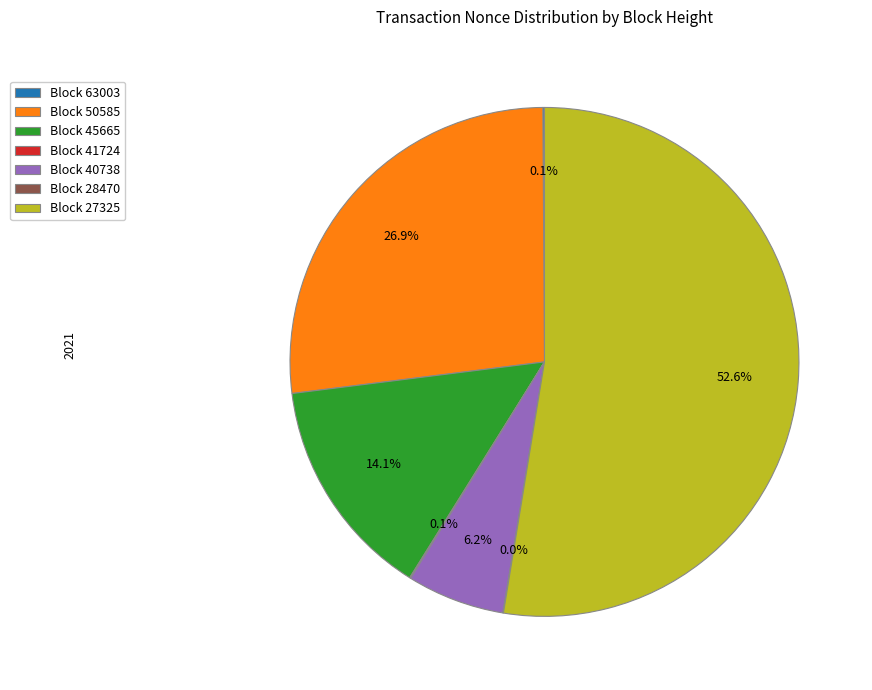

Which category has the biggest portion of the pie?

Block 27325